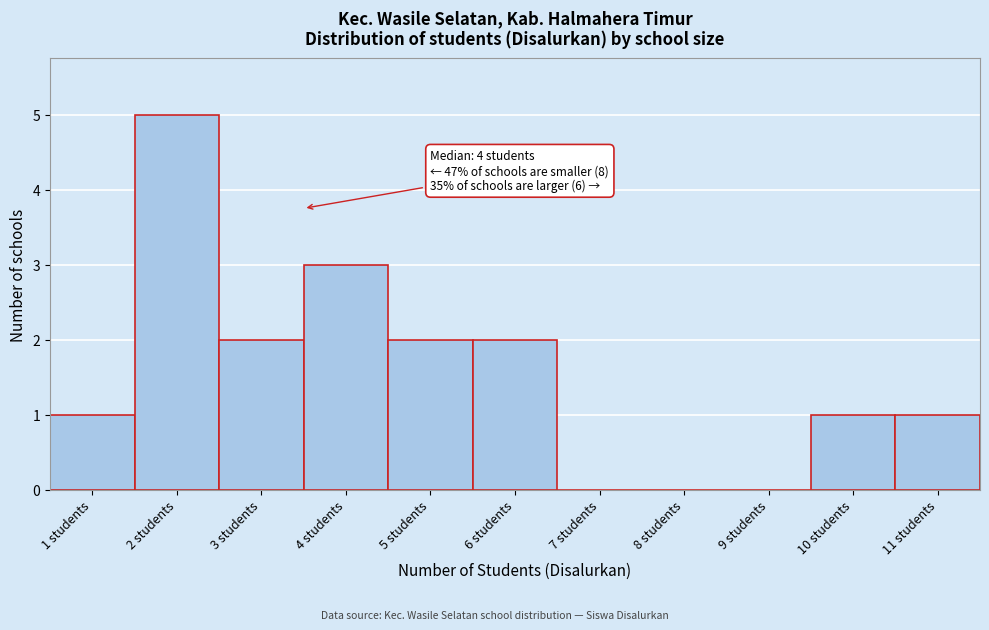

Reading left to right, transcribe all the data shown in this chart.

1 students=1	2 students=5	3 students=2	4 students=3	5 students=2	6 students=2	7 students=0	8 students=0	9 students=0	10 students=1	11 students=1